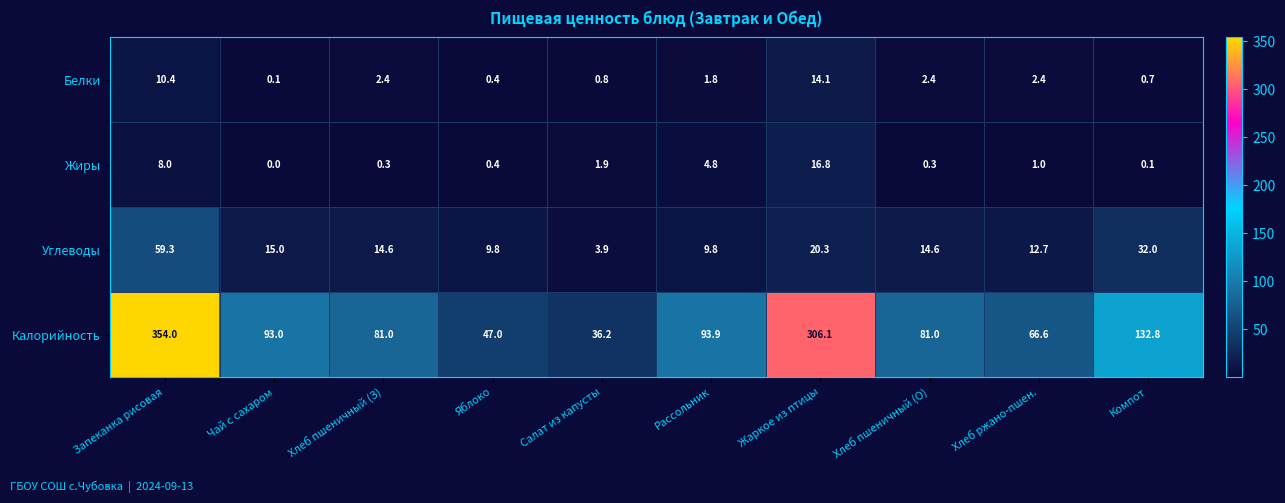

What is the difference between the highest and lowest values at Салат из капусты?

35.4